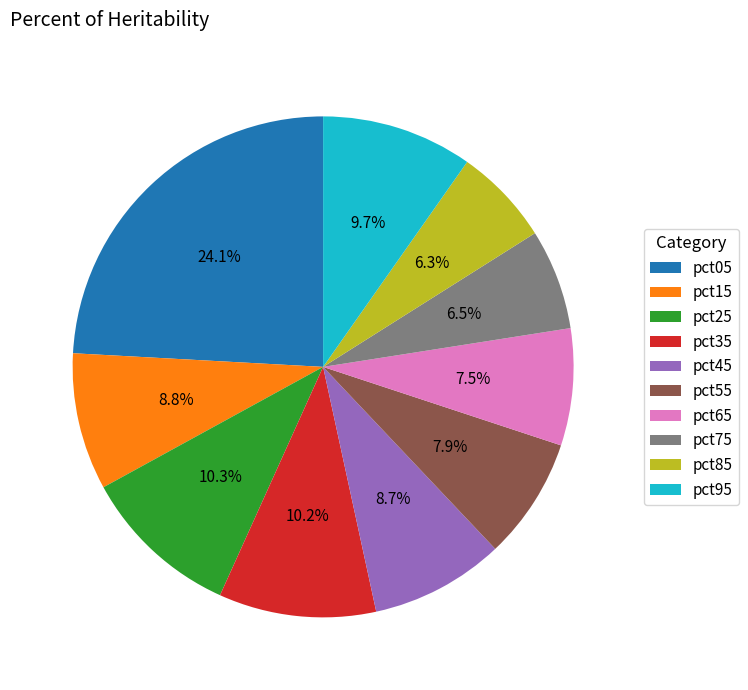

What portion of the pie excludes pct55?

92.1%